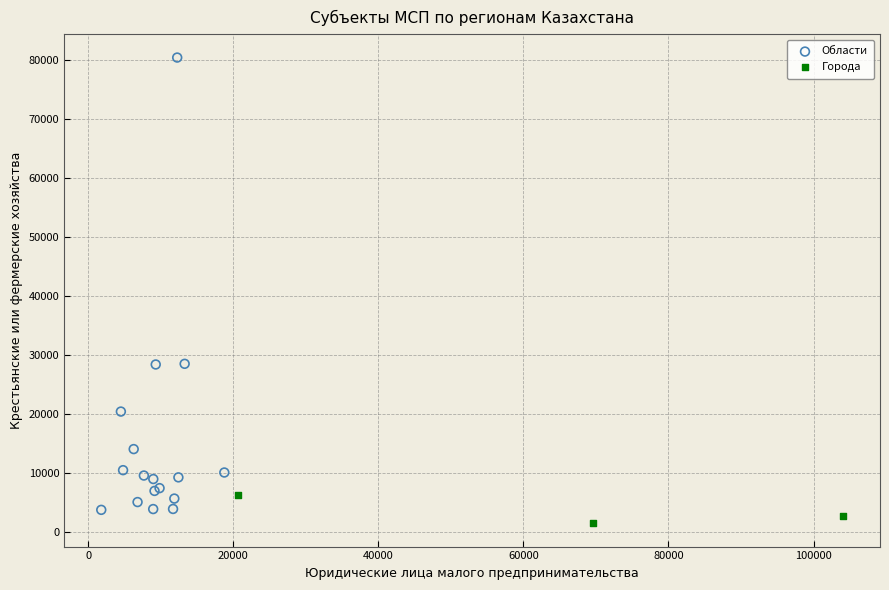

Which series contains the highest Y value?

Области